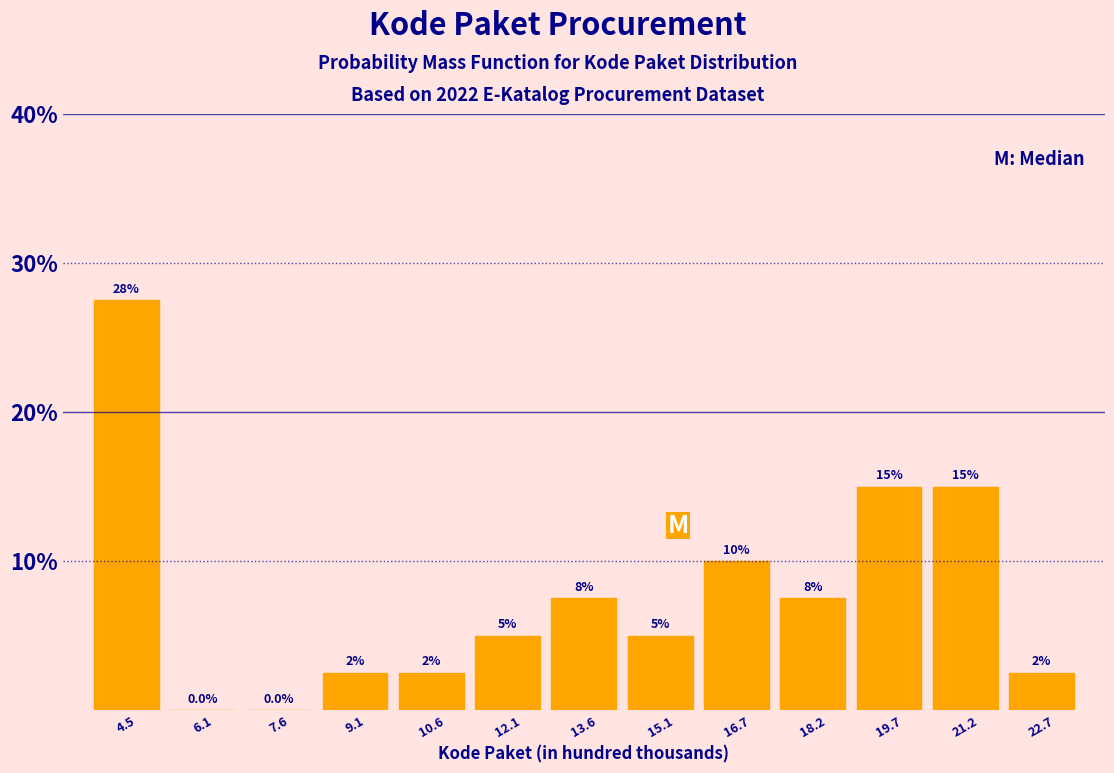

Reading left to right, what are all the values shown in this chart?

4.5=27.5	6.1=0.0	7.6=0.0	9.1=2.5	10.6=2.5	12.1=5.0	13.6=7.5	15.1=5.0	16.7=10.0	18.2=7.5	19.7=15.0	21.2=15.0	22.7=2.5